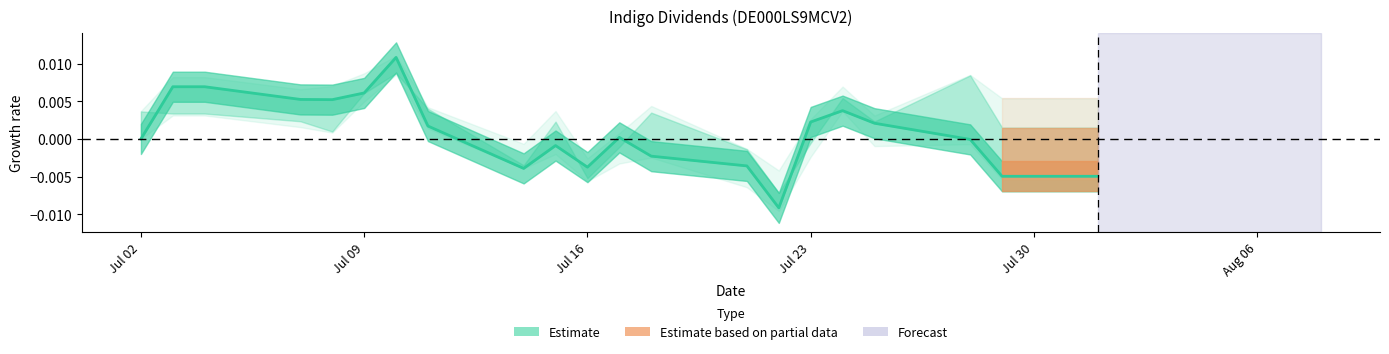

True or false: the data shows -0.0 at Jul 16.

False